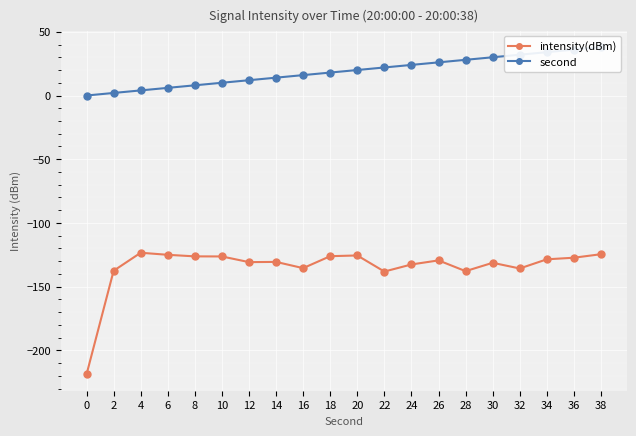

At 2, list the series in order from smallest to largest.

intensity(dBm), second